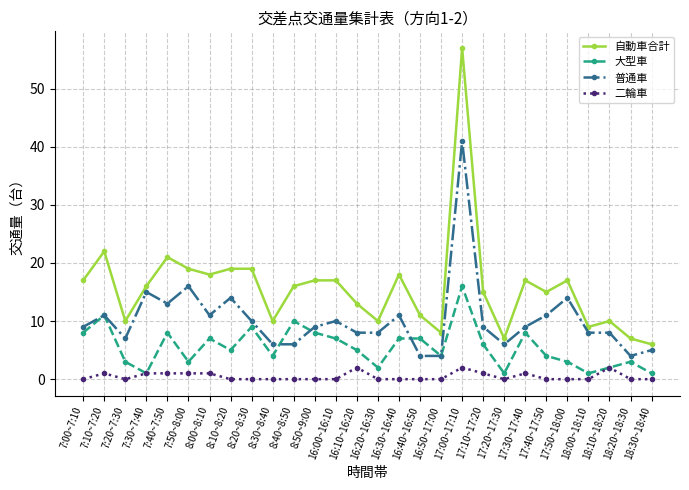

Reading right to left, transcribe all the data shown in this chart.

自動車合計: 18:30~18:40=6	18:20~18:30=7	18:10~18:20=10	18:00~18:10=9	17:50~18:00=17	17:40~17:50=15	17:30~17:40=17	17:20~17:30=7	17:10~17:20=15	17:00~17:10=57	16:50~17:00=8	16:40~16:50=11	16:30~16:40=18	16:20~16:30=10	16:10~16:20=13	16:00~16:10=17	8:50~9:00=17	8:40~8:50=16	8:30~8:40=10	8:20~8:30=19	8:10~8:20=19	8:00~8:10=18	7:50~8:00=19	7:40~7:50=21	7:30~7:40=16	7:20~7:30=10	7:10~7:20=22	7:00~7:10=17
大型車: 18:30~18:40=1	18:20~18:30=3	18:10~18:20=2	18:00~18:10=1	17:50~18:00=3	17:40~17:50=4	17:30~17:40=8	17:20~17:30=1	17:10~17:20=6	17:00~17:10=16	16:50~17:00=4	16:40~16:50=7	16:30~16:40=7	16:20~16:30=2	16:10~16:20=5	16:00~16:10=7	8:50~9:00=8	8:40~8:50=10	8:30~8:40=4	8:20~8:30=9	8:10~8:20=5	8:00~8:10=7	7:50~8:00=3	7:40~7:50=8	7:30~7:40=1	7:20~7:30=3	7:10~7:20=11	7:00~7:10=8
普通車: 18:30~18:40=5	18:20~18:30=4	18:10~18:20=8	18:00~18:10=8	17:50~18:00=14	17:40~17:50=11	17:30~17:40=9	17:20~17:30=6	17:10~17:20=9	17:00~17:10=41	16:50~17:00=4	16:40~16:50=4	16:30~16:40=11	16:20~16:30=8	16:10~16:20=8	16:00~16:10=10	8:50~9:00=9	8:40~8:50=6	8:30~8:40=6	8:20~8:30=10	8:10~8:20=14	8:00~8:10=11	7:50~8:00=16	7:40~7:50=13	7:30~7:40=15	7:20~7:30=7	7:10~7:20=11	7:00~7:10=9
二輪車: 18:30~18:40=0	18:20~18:30=0	18:10~18:20=2	18:00~18:10=0	17:50~18:00=0	17:40~17:50=0	17:30~17:40=1	17:20~17:30=0	17:10~17:20=1	17:00~17:10=2	16:50~17:00=0	16:40~16:50=0	16:30~16:40=0	16:20~16:30=0	16:10~16:20=2	16:00~16:10=0	8:50~9:00=0	8:40~8:50=0	8:30~8:40=0	8:20~8:30=0	8:10~8:20=0	8:00~8:10=1	7:50~8:00=1	7:40~7:50=1	7:30~7:40=1	7:20~7:30=0	7:10~7:20=1	7:00~7:10=0